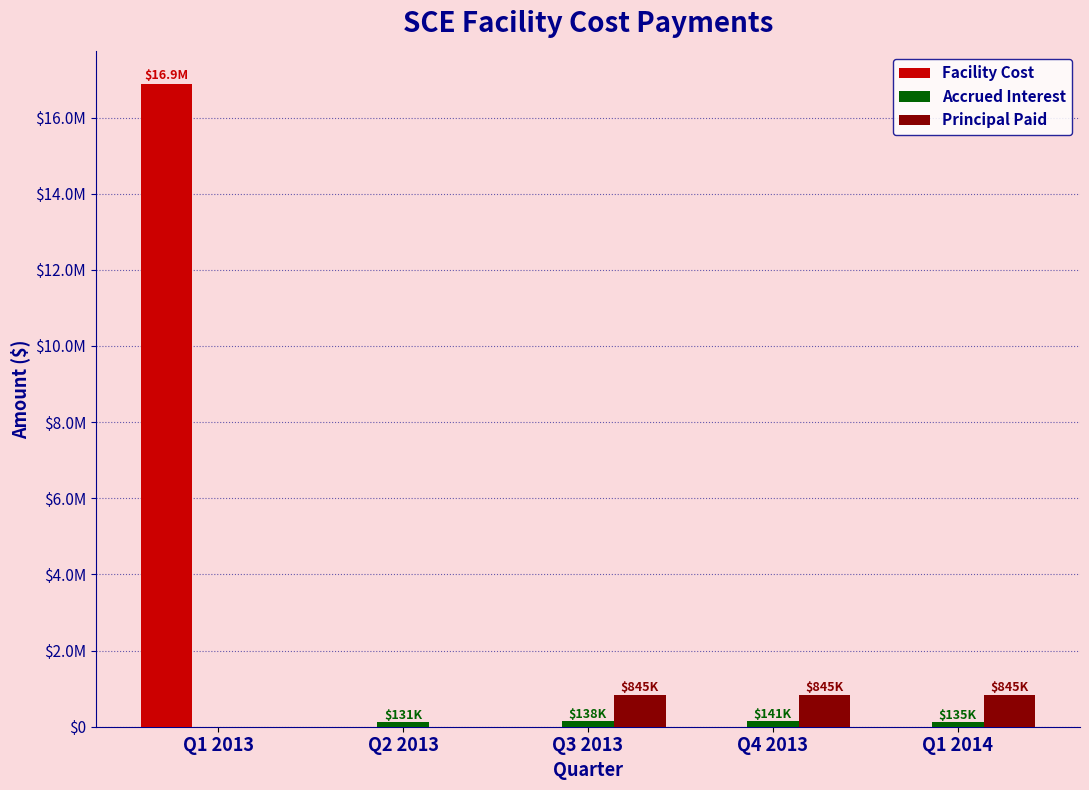

Are the bars grouped side by side (vs. stacked)?

Yes